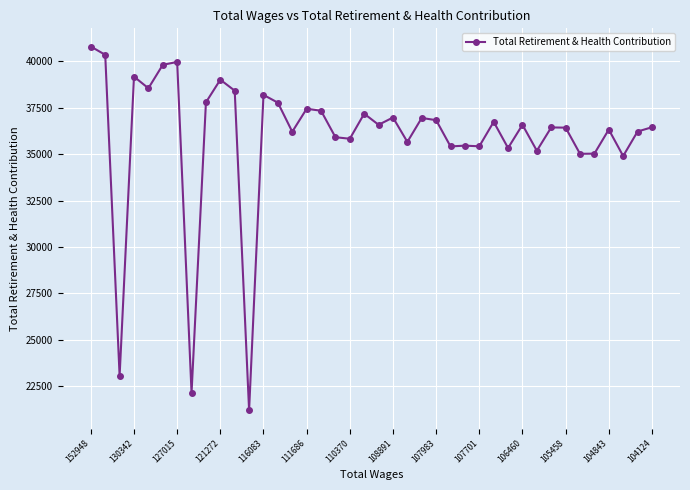

True or false: there are more than 1 points higher than both neighbors.

True